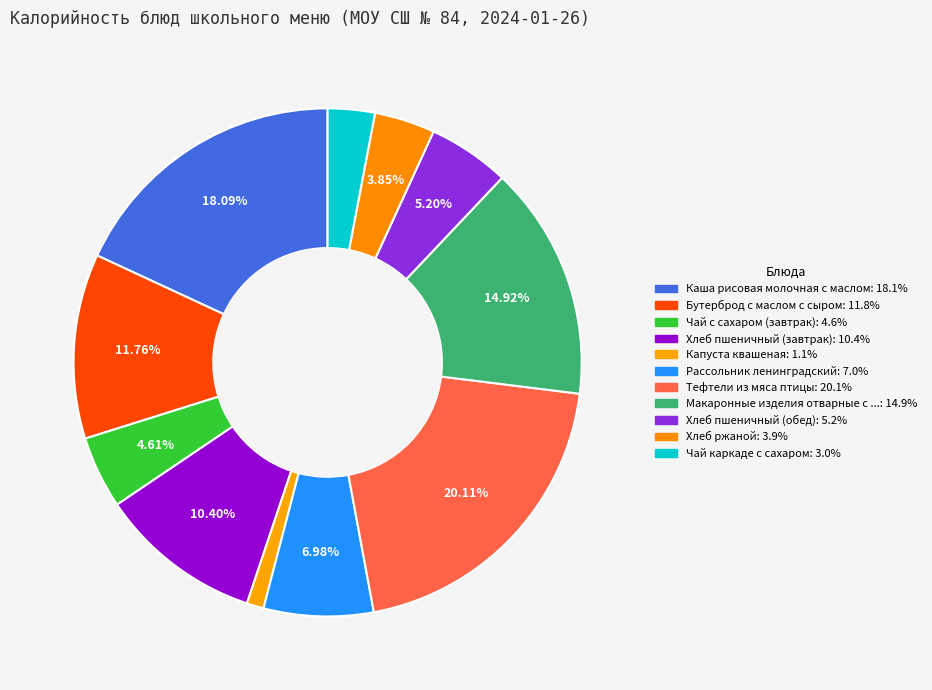

How many slices are in this pie chart?

11